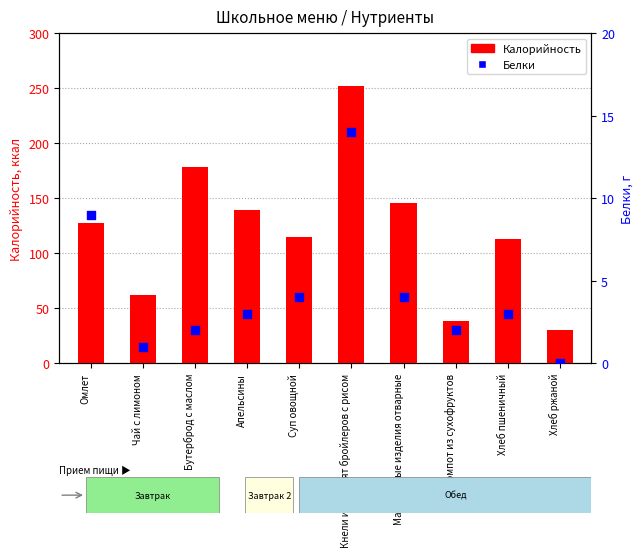

Is the value of Белки at Хлеб пшеничный greater than the value of Калорийность at Суп овощной?

No